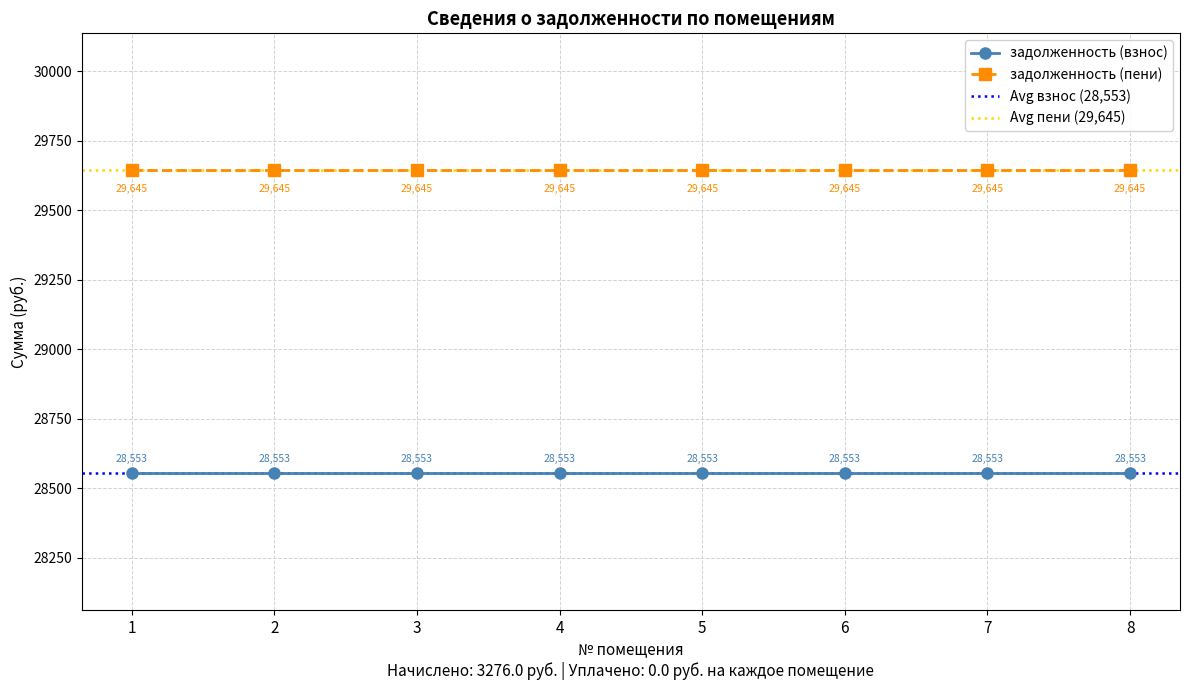

True or false: задолженность (пени) has a value of 29645.3 at 1.

True